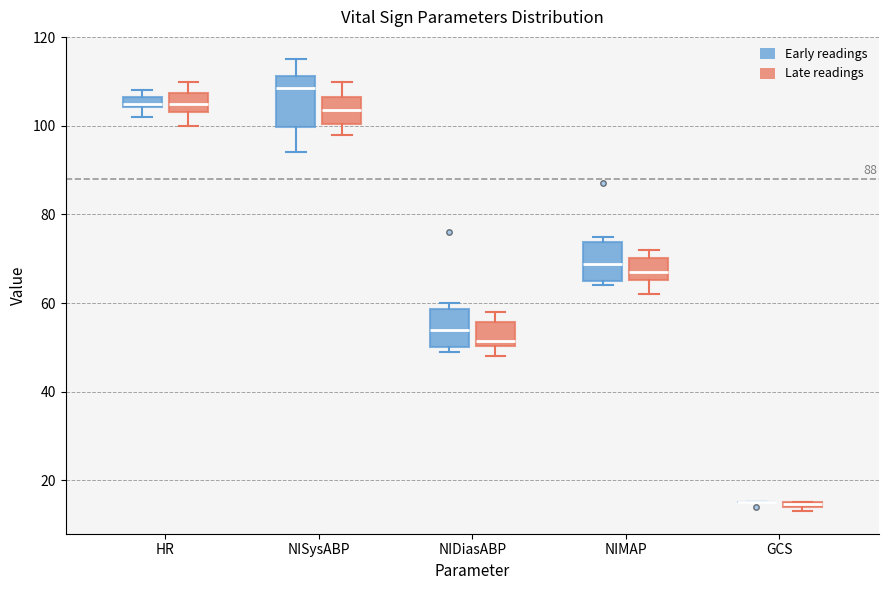

Where is the upper edge of the box for NISysABP (Late readings) on the y-axis? The values are not printed on the chart, so give them approximately, as read against the axis.

106